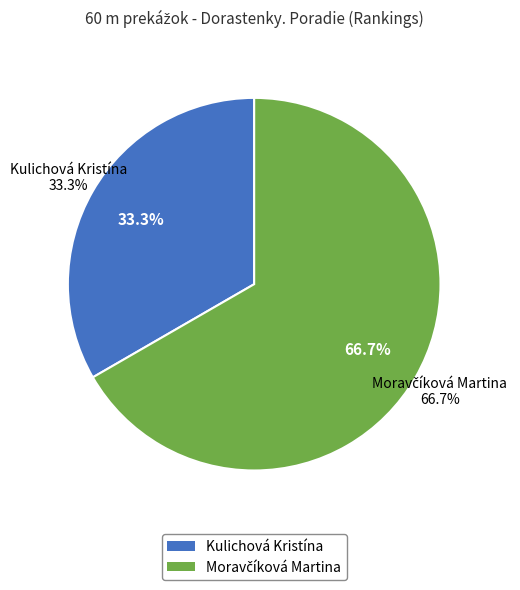

Count the number of slices in the pie.

2